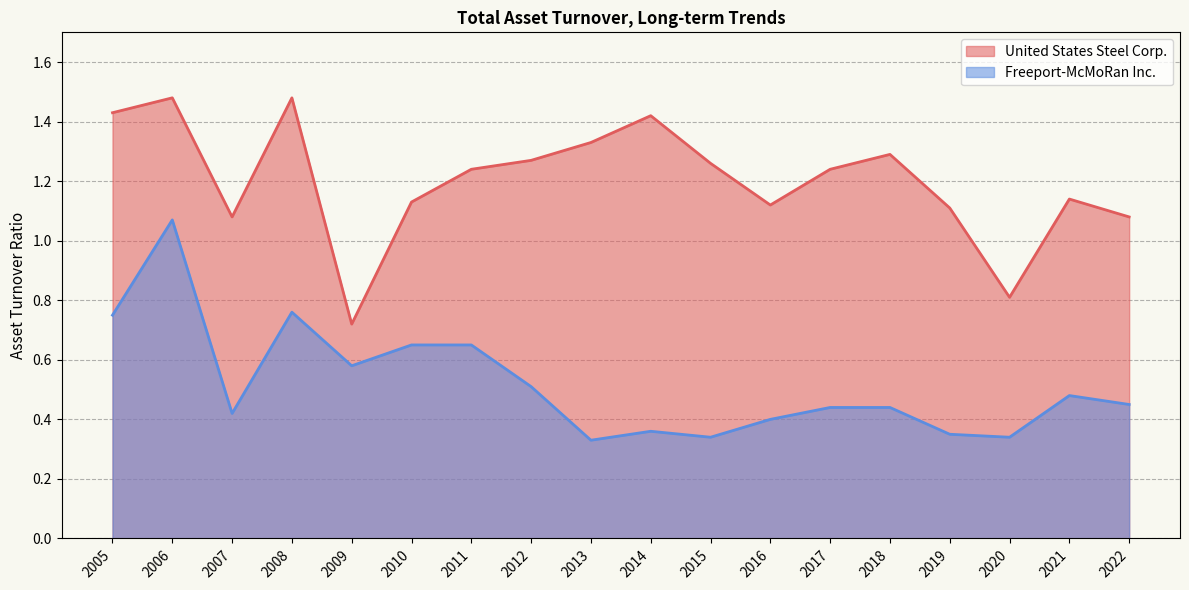

What is the maximum value shown in the chart?

1.5